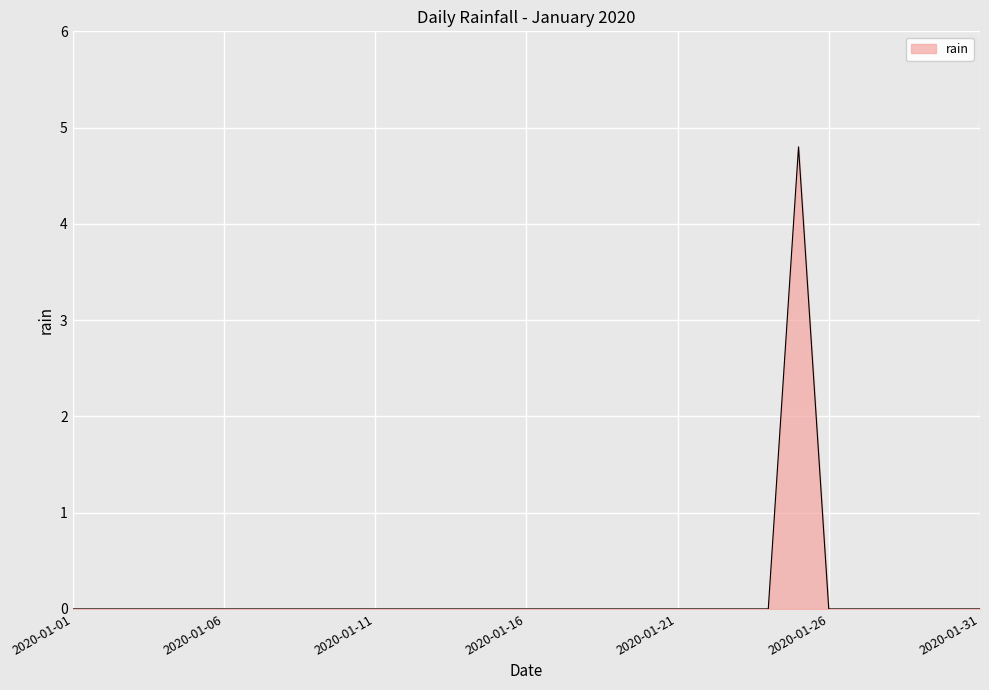

What is the maximum value shown in the chart?

4.8